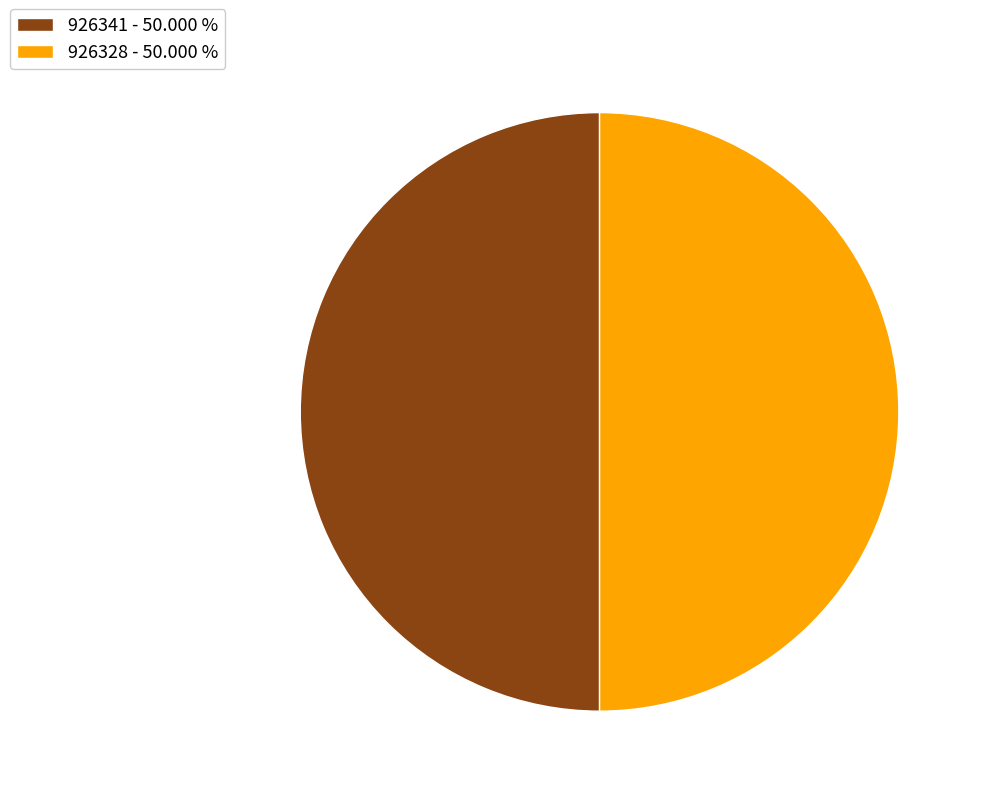

Combined, do 926341 - 50.000 % and 926328 - 50.000 % account for over 50%?

Yes